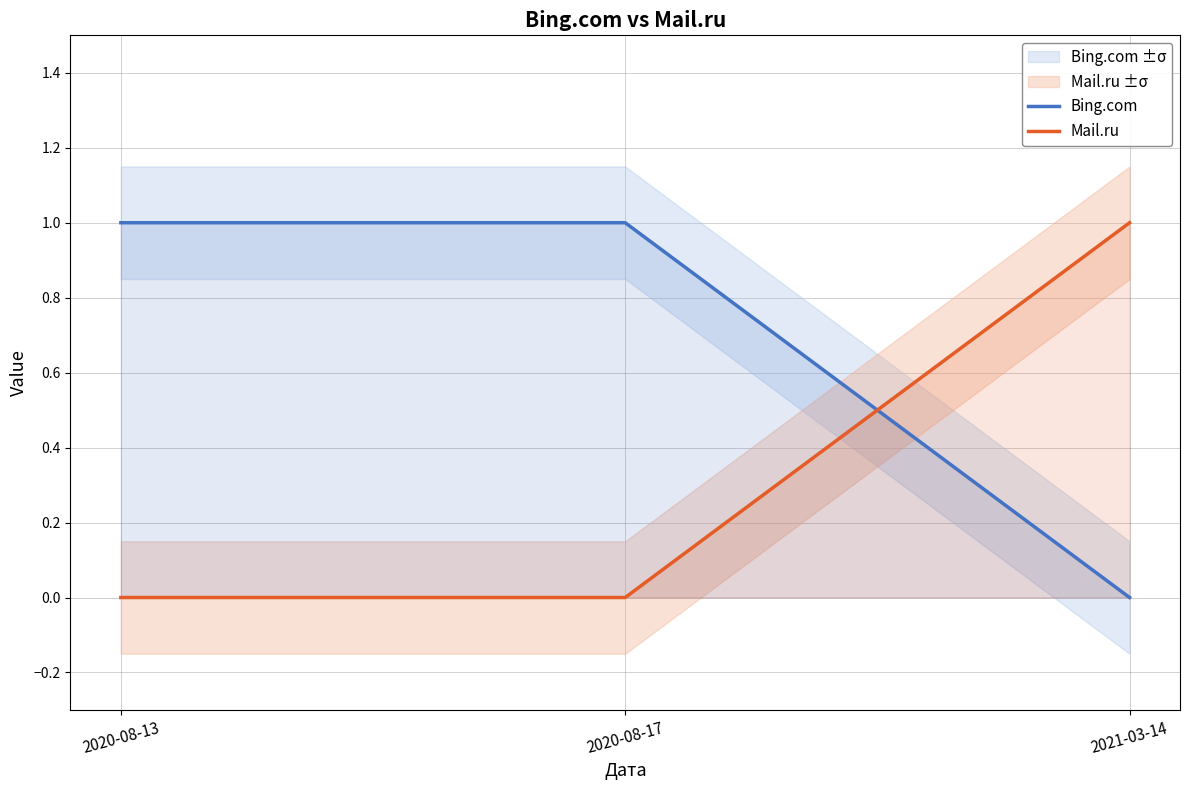

What is the label of the 2nd point from the right?

2020-08-17